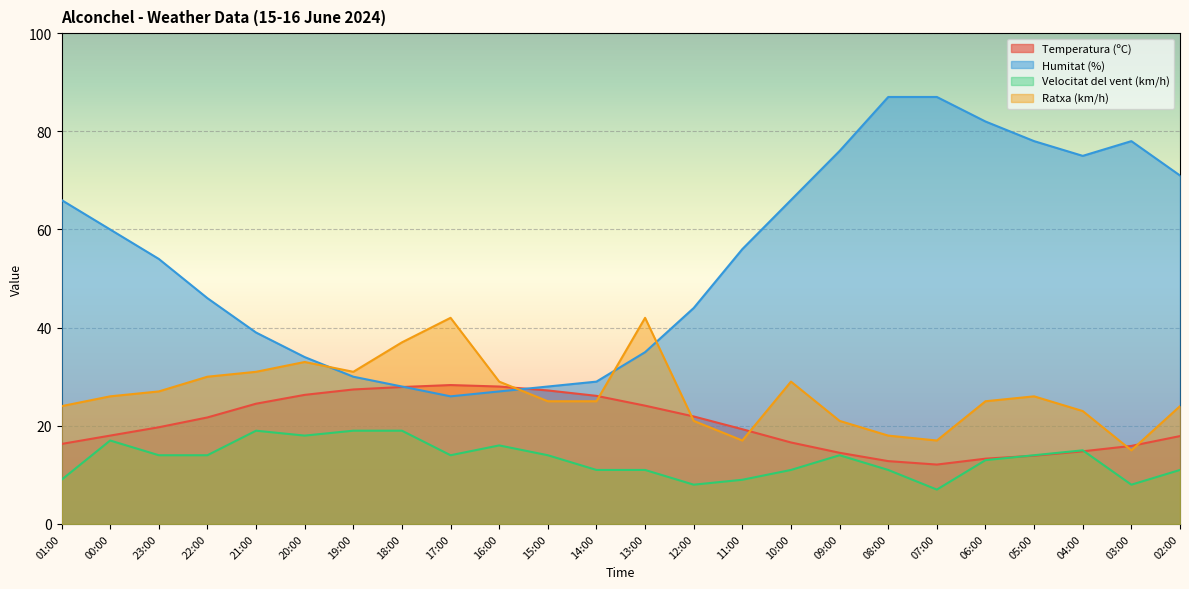

The value of Humitat (%) at 15:00 is 42.9. True or false?

False